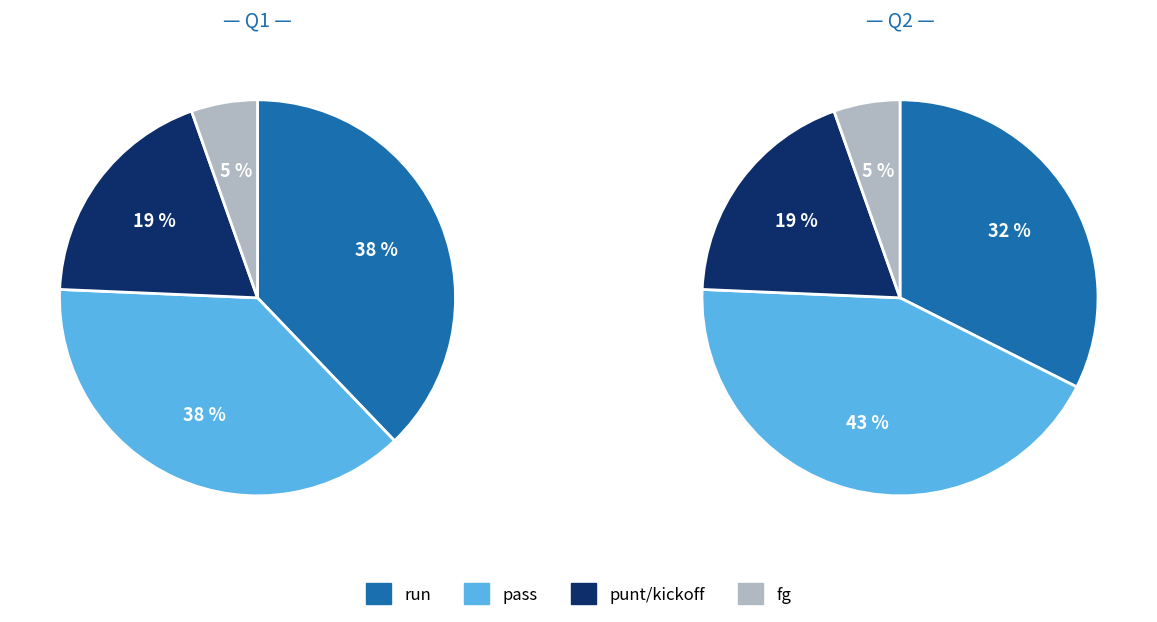

How many segments does this pie chart have?

4